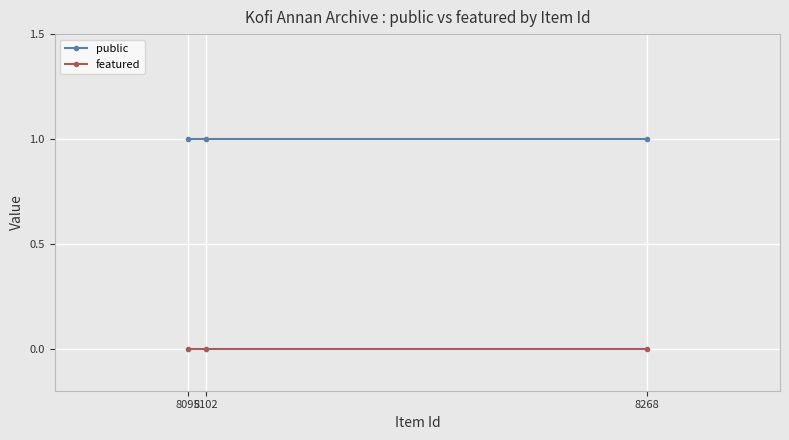

What is the sum of all public values?

3